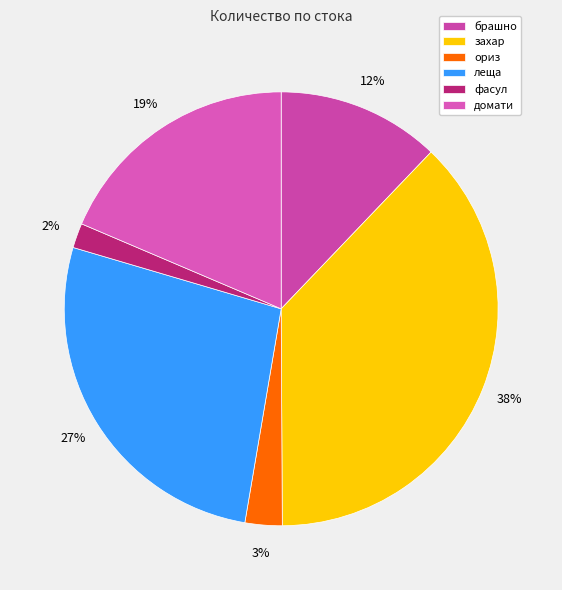

Which slice is the smallest?

фасул